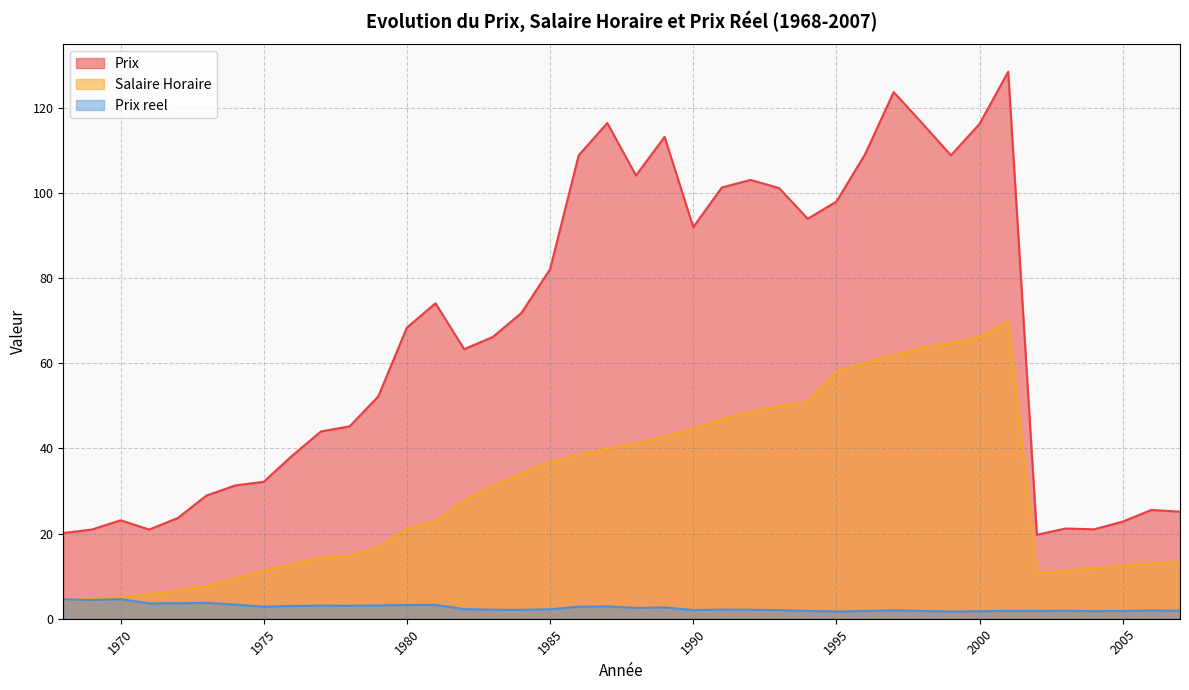

How many lines are shown in the chart?

3